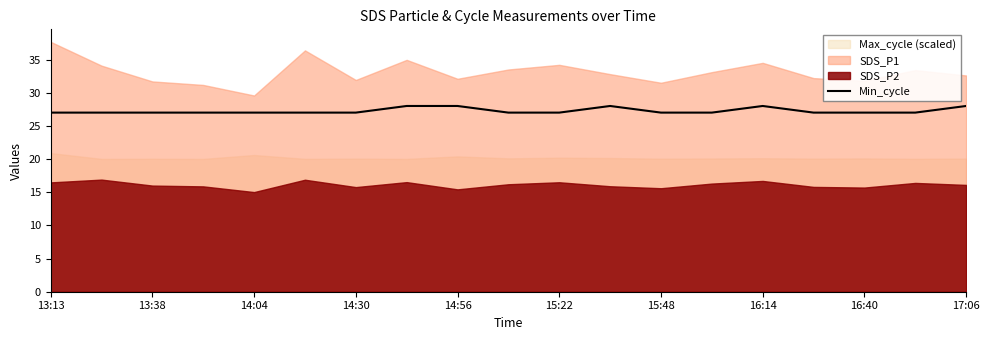

The value of Min_cycle at 13:13 is 17. True or false?

False